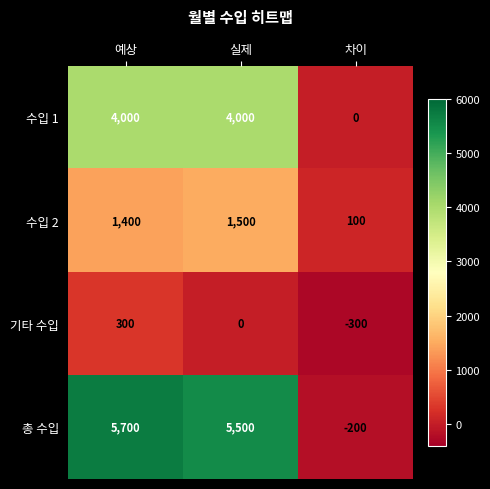

Reading left to right, extract all data points from this chart.

수입 1: 4000	4000	0
수입 2: 1400	1500	100
기타 수입: 300	0	-300
총 수입: 5700	5500	-200